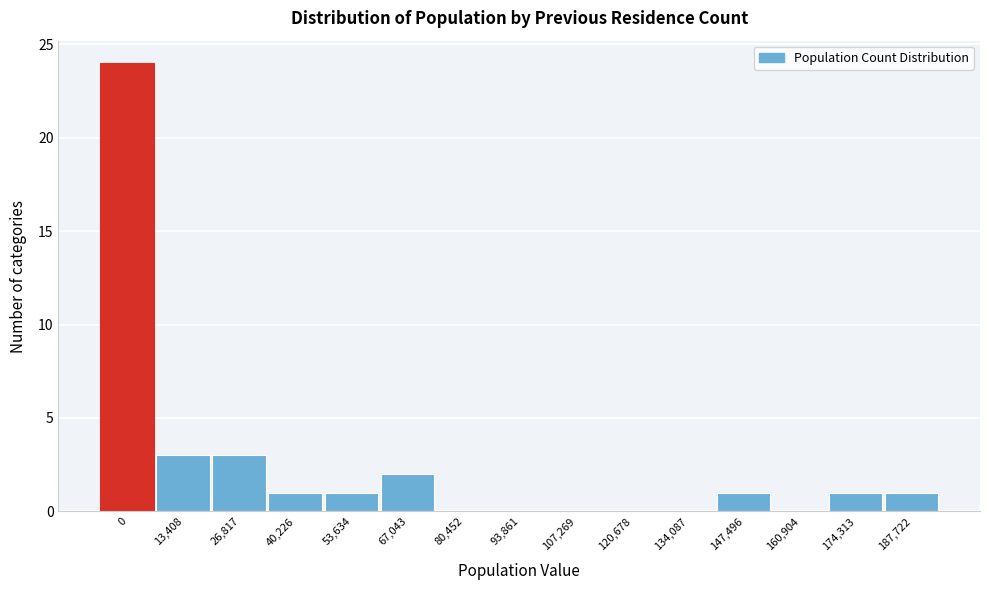

Reading left to right, extract all data points from this chart.

0=24	13,408=3	26,817=3	40,226=1	53,634=1	67,043=2	80,452=0	93,861=0	107,269=0	120,678=0	134,087=0	147,496=1	160,904=0	174,313=1	187,722=1